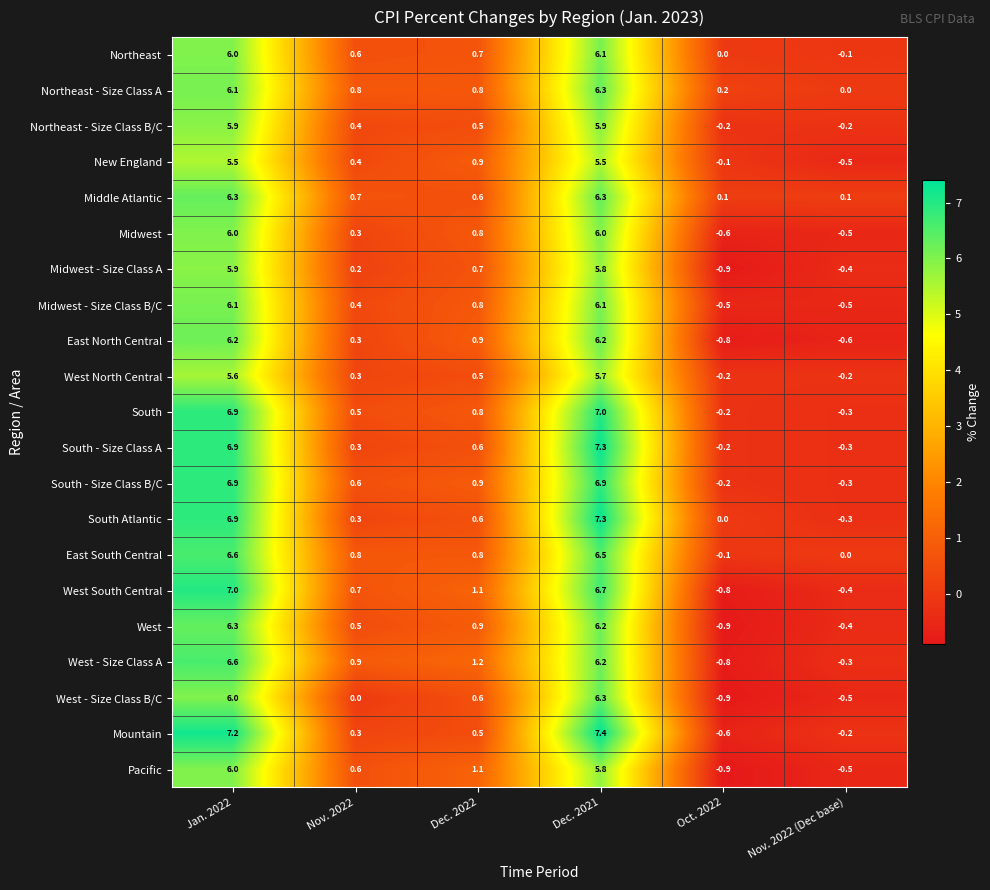

How many distinct data groups are displayed?

21